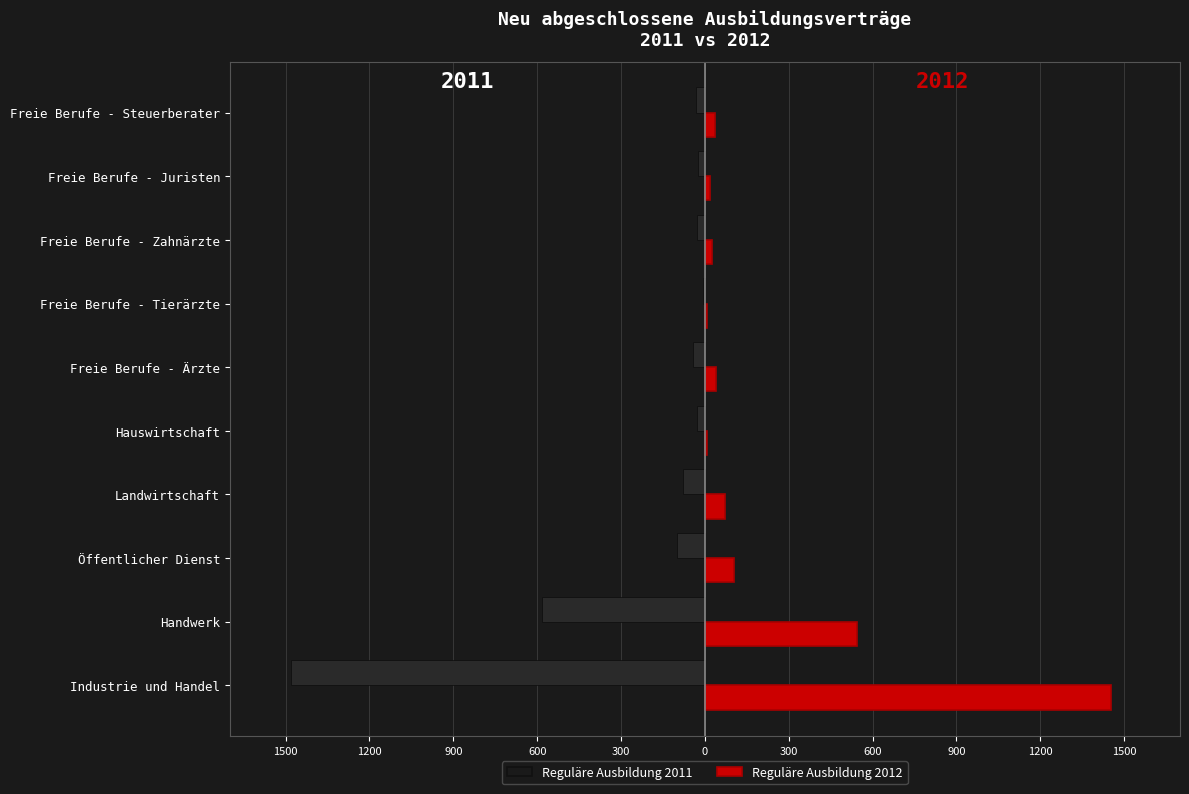

Between Öffentlicher Dienst and Freie Berufe - Steuerberater, which series saw the biggest shift?

Reguläre Ausbildung 2011